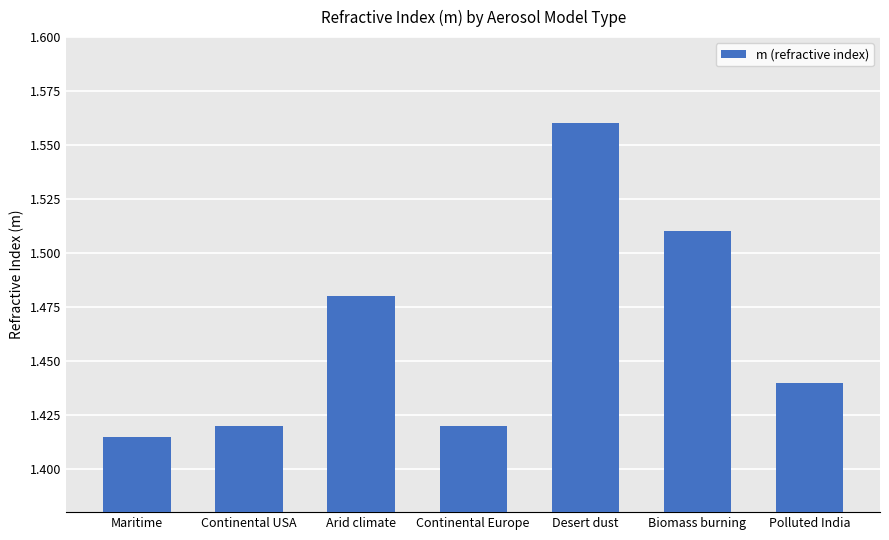

At which category does the chart reach its minimum across all series?

Maritime